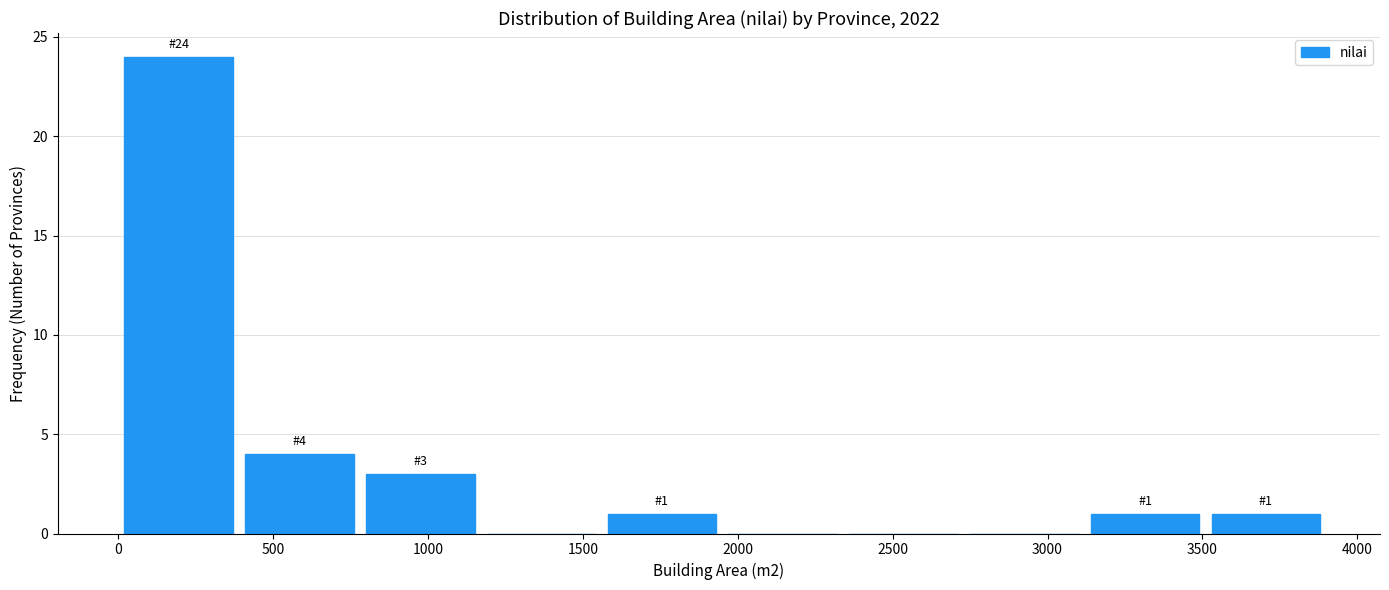

Which range on the x-axis has the tallest bar?

0 to 390